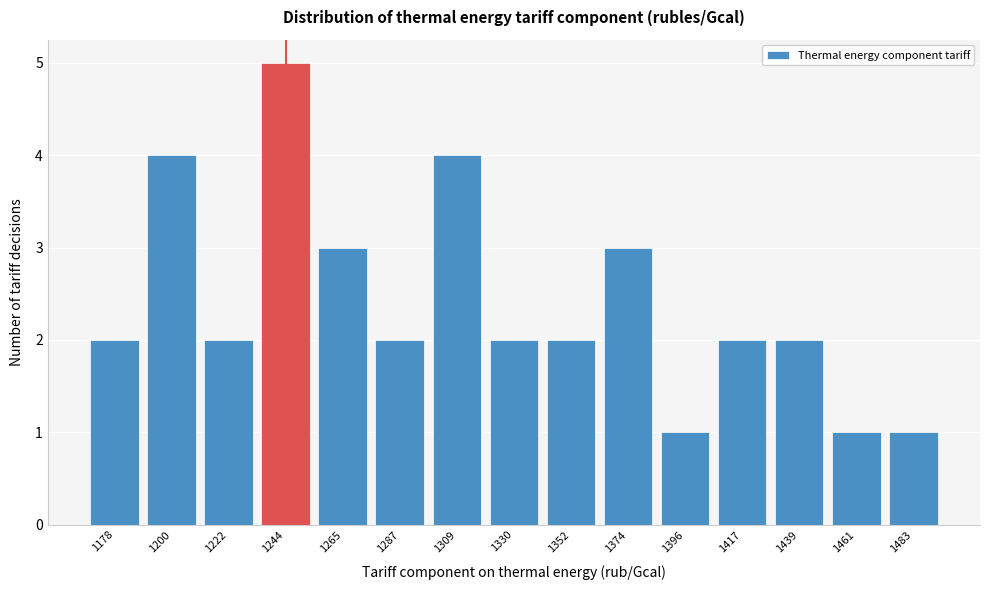

Reading left to right, list all the values displayed in this chart.

2	4	2	5	3	2	4	2	2	3	1	2	2	1	1